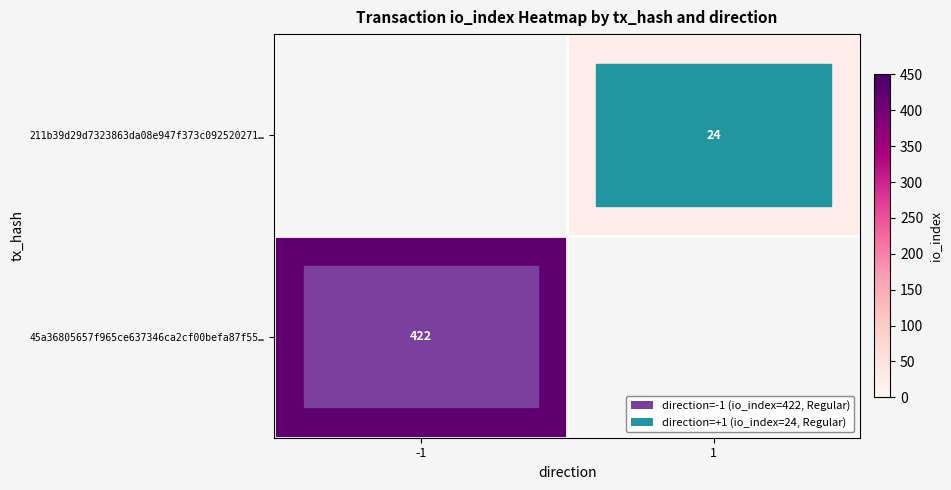

The value of 211b39d29d7323863da08e947f373c092520271… at 1 is 24. True or false?

True